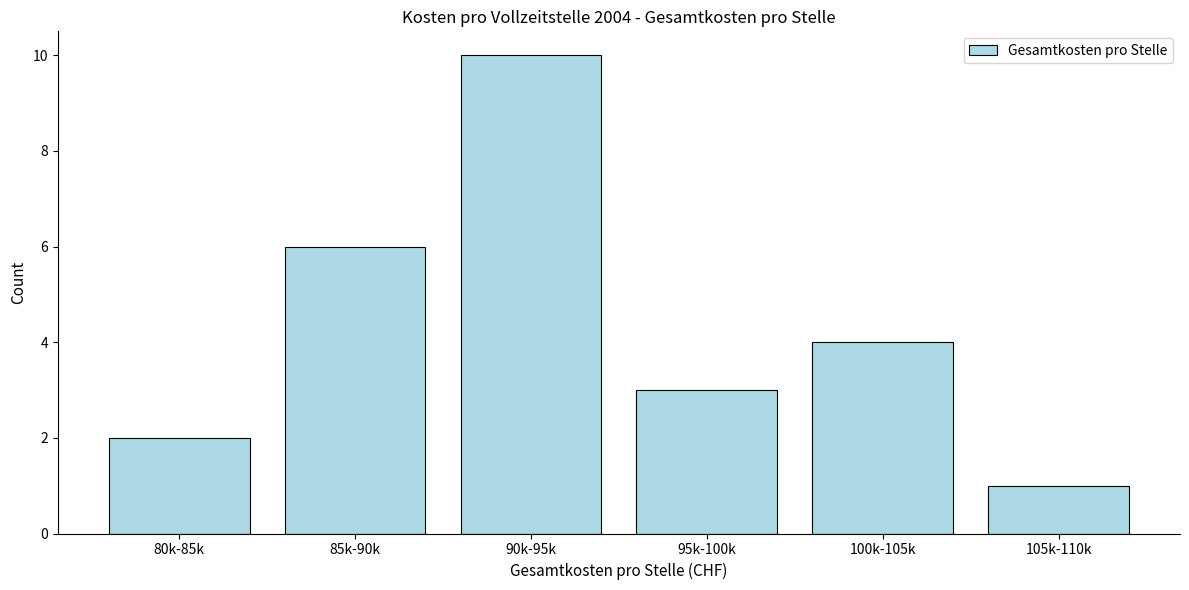

Reading left to right, transcribe all the data shown in this chart.

2	6	10	3	4	1